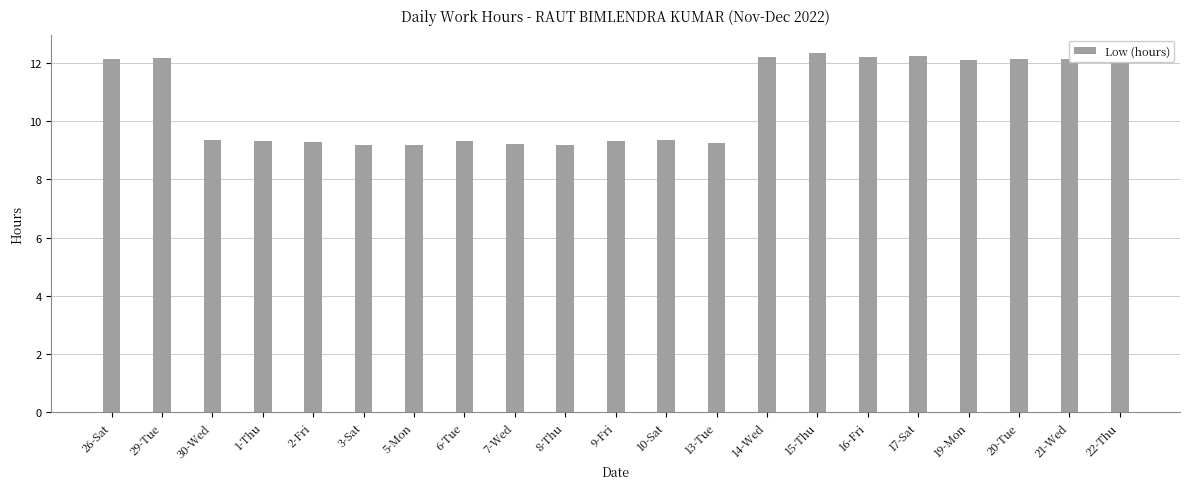

What is the label of the 1st bar from the right?

22-Thu